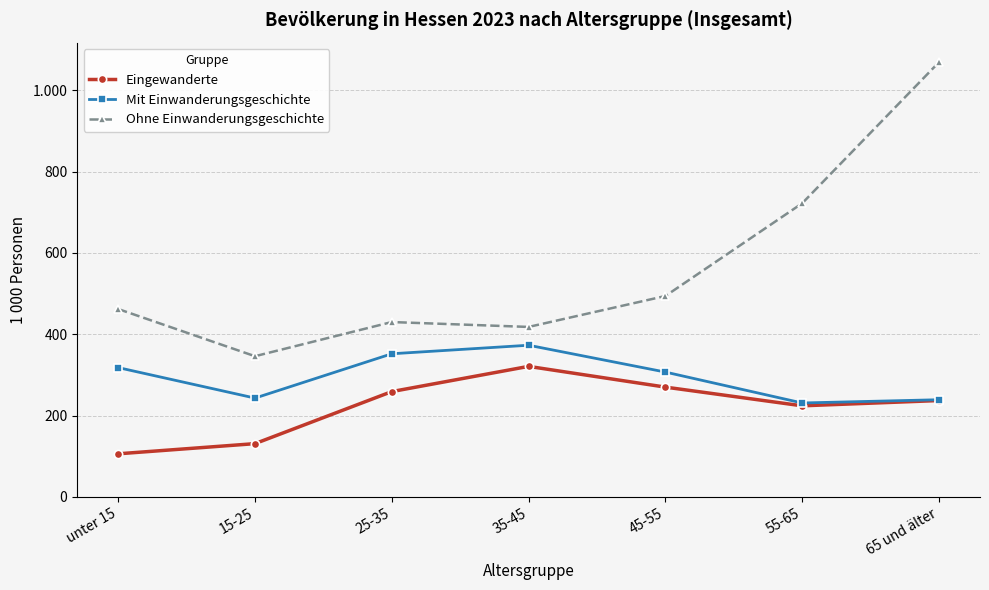

Rank the series by their maximum value, from lowest to highest.

Eingewanderte, Mit Einwanderungsgeschichte, Ohne Einwanderungsgeschichte